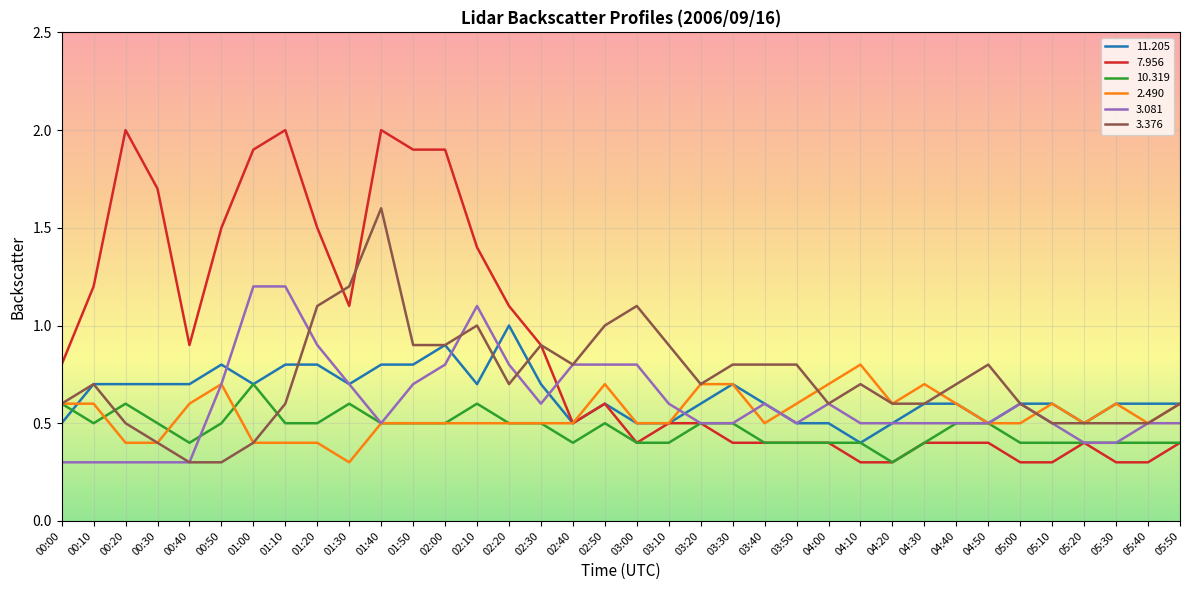

Between 01:40 and 04:20, which series saw the biggest shift?

7.956